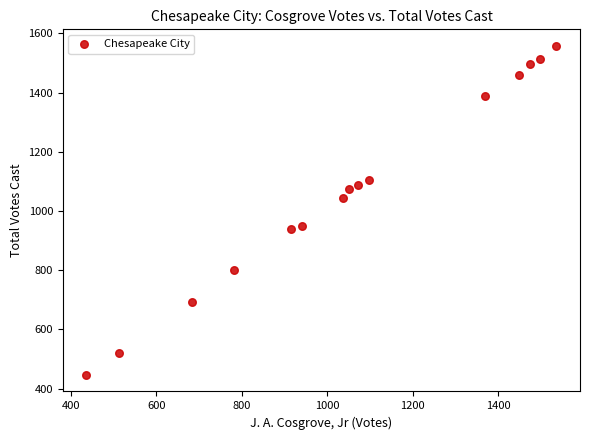

What is the range of Y values (max minus min)?

1112